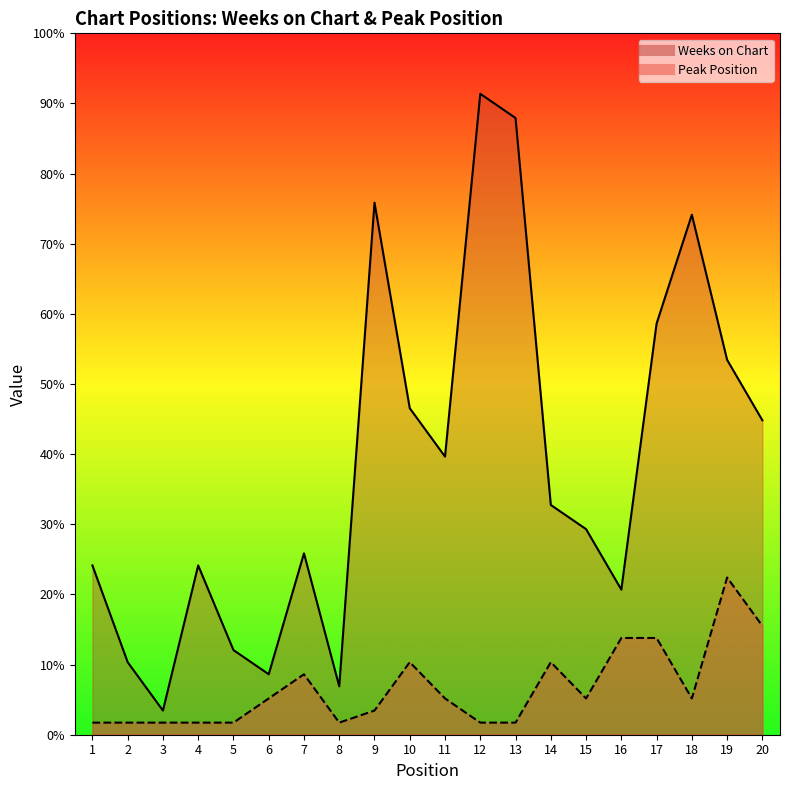

Reading right to left, list all the values displayed in this chart.

Weeks on Chart: 20=26	19=31	18=43	17=34	16=12	15=17	14=19	13=51	12=53	11=23	10=27	9=44	8=4	7=15	6=5	5=7	4=14	3=2	2=6	1=14
Peak Position: 20=9	19=13	18=3	17=8	16=8	15=3	14=6	13=1	12=1	11=3	10=6	9=2	8=1	7=5	6=3	5=1	4=1	3=1	2=1	1=1